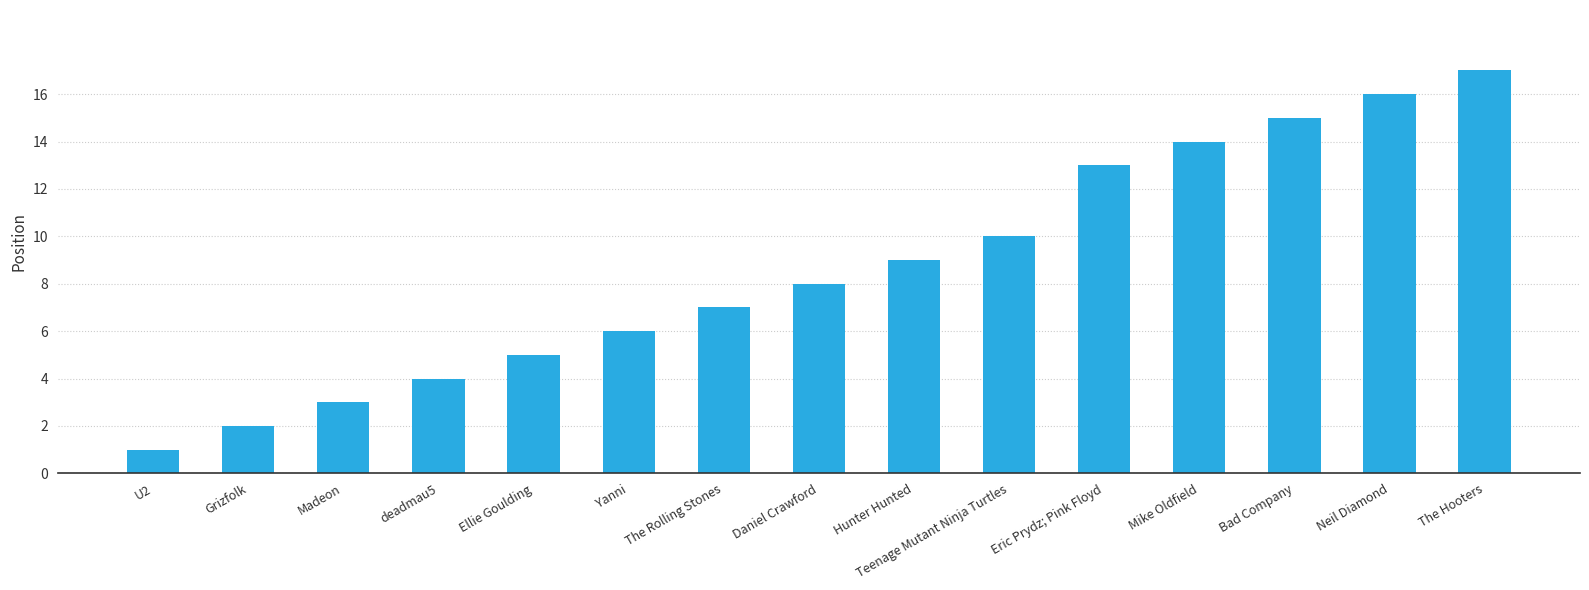

List the labels in order of value, smallest first.

U2, Grizfolk, Madeon, deadmau5, Ellie Goulding, Yanni, The Rolling Stones, Daniel Crawford, Hunter Hunted, Teenage Mutant Ninja Turtles, Eric Prydz; Pink Floyd, Mike Oldfield, Bad Company, Neil Diamond, The Hooters